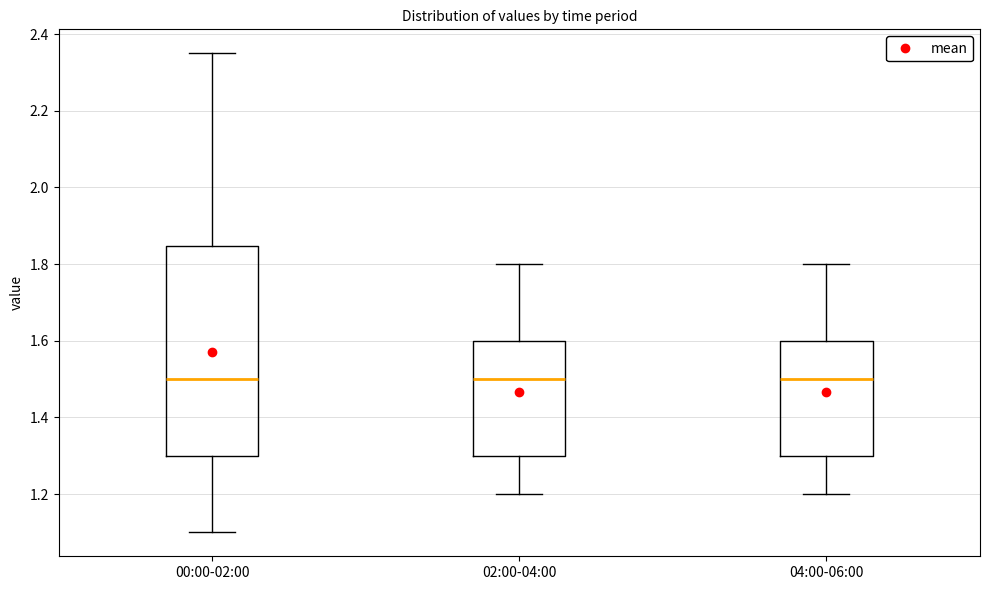

Reading left to right, read every box against the y-axis: the position of its median line, the range the box covers, and the ends of its whiskers. The values are not printed on the chart, so give them approximately, as read against the axis.

00:00-02:00: median 1.50, box 1.30 to 1.84, whiskers 1.10 to 2.36
02:00-04:00: median 1.50, box 1.30 to 1.60, whiskers 1.20 to 1.80
04:00-06:00: median 1.50, box 1.30 to 1.60, whiskers 1.20 to 1.80